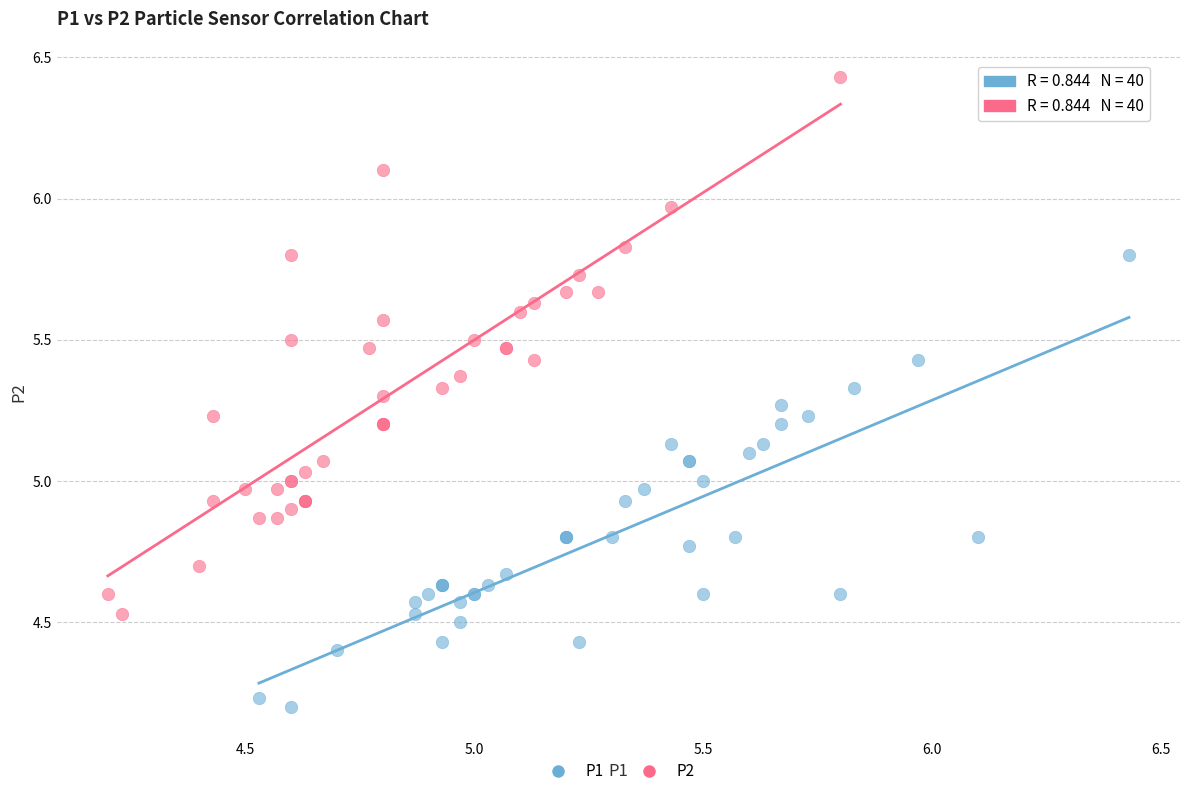

Which series reaches the maximum Y coordinate?

P2